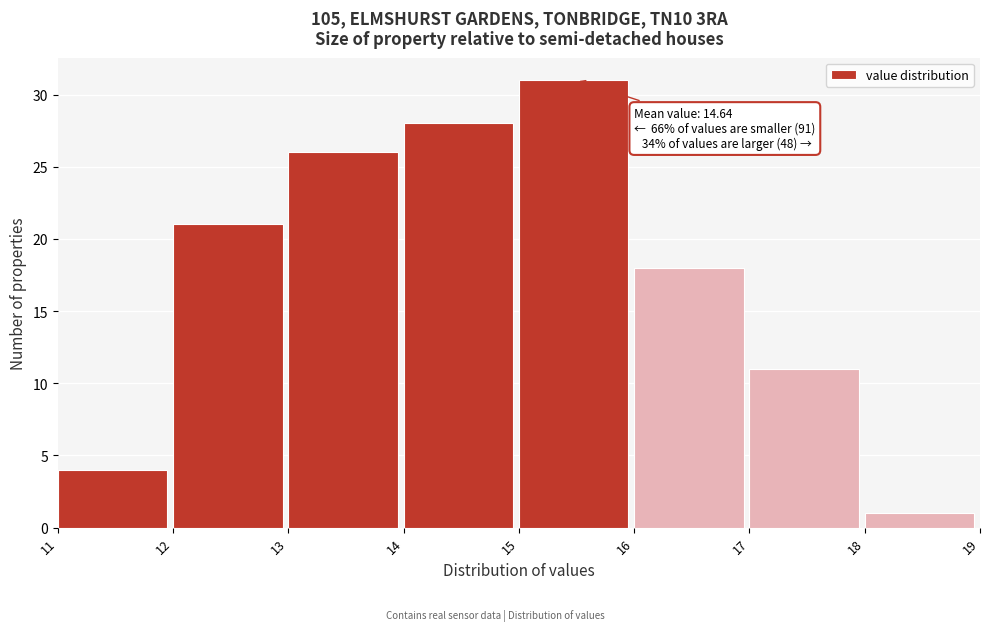

Which range on the x-axis has the tallest bar?

15 to 16